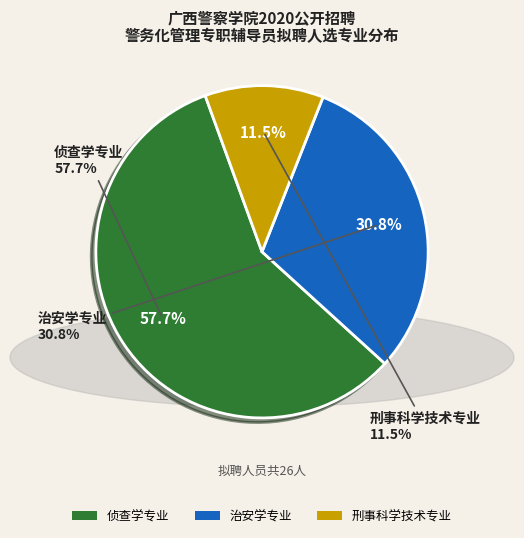

To the nearest percent, what is the difference between the 治安学专业 and 刑事科学技术专业 slice percentages?

19%